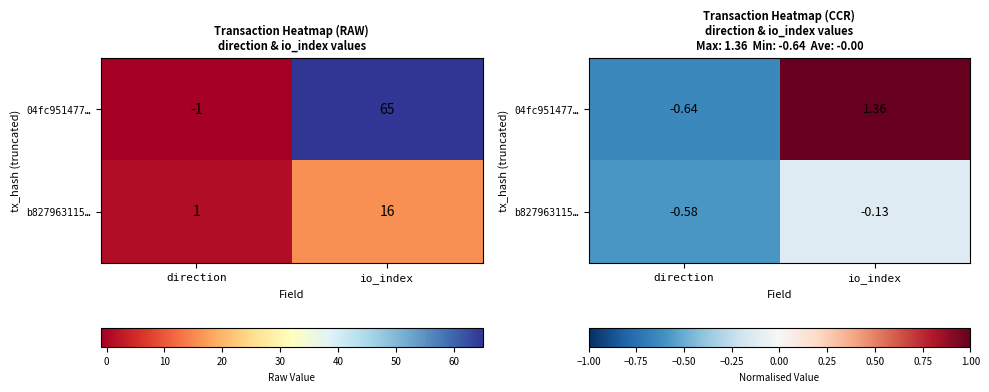

What is the approximate value of 04fc951477… at io_index?

1.4